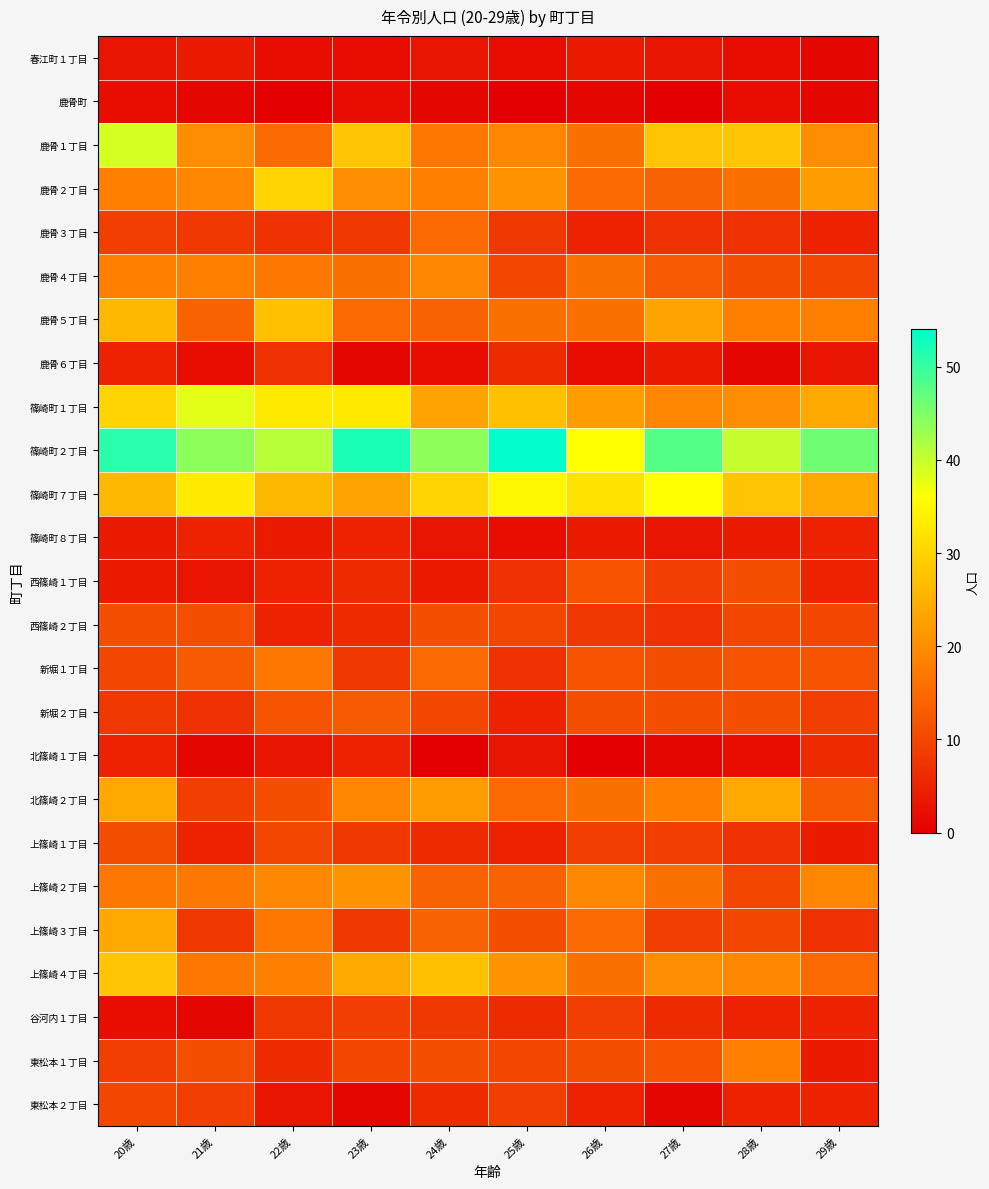

Reading right to left, extract all data points from this chart.

春江町１丁目: 29歳=1	28歳=2	27歳=3	26歳=4	25歳=2	24歳=3	23歳=2	22歳=2	21歳=4	20歳=3
鹿骨町: 29歳=1	28歳=2	27歳=0	26歳=1	25歳=0	24歳=1	23歳=2	22歳=0	21歳=1	20歳=2
鹿骨１丁目: 29歳=20	28歳=28	27歳=28	26歳=16	25歳=19	24歳=17	23歳=28	22歳=15	21歳=20	20歳=39
鹿骨２丁目: 29歳=22	28歳=16	27歳=14	26歳=15	25歳=21	24歳=18	23歳=20	22歳=30	21歳=19	20歳=18
鹿骨３丁目: 29歳=5	28歳=7	27歳=7	26歳=5	25歳=8	24歳=15	23歳=8	22歳=7	21歳=8	20歳=9
鹿骨４丁目: 29歳=10	28歳=11	27歳=13	26歳=16	25歳=10	24歳=19	23歳=16	22歳=17	21歳=18	20歳=18
鹿骨５丁目: 29歳=18	28歳=18	27歳=23	26歳=16	25歳=16	24歳=14	23歳=15	22歳=27	21歳=14	20歳=26
鹿骨６丁目: 29歳=3	28歳=1	27歳=4	26歳=2	25歳=6	24歳=2	23歳=1	22歳=7	21歳=2	20歳=5
篠崎町１丁目: 29歳=24	28歳=20	27歳=19	26歳=22	25歳=27	24歳=23	23歳=33	22歳=33	21歳=38	20歳=30
篠崎町２丁目: 29歳=46	28歳=40	27歳=48	26歳=36	25歳=54	24歳=44	23歳=52	22歳=41	21歳=44	20歳=51
篠崎町７丁目: 29歳=24	28歳=28	27歳=36	26歳=32	25歳=35	24歳=30	23歳=23	22歳=26	21歳=33	20歳=26
篠崎町８丁目: 29歳=5	28歳=4	27歳=3	26歳=4	25歳=2	24歳=3	23歳=5	22歳=4	21歳=5	20歳=4
西篠崎１丁目: 29歳=5	28歳=11	27歳=9	26歳=12	25歳=7	24歳=4	23歳=6	22歳=5	21歳=3	20歳=4
西篠崎２丁目: 29歳=10	28歳=10	27歳=7	26歳=8	25歳=10	24歳=11	23歳=6	22歳=5	21歳=11	20歳=11
新堀１丁目: 29歳=12	28歳=12	27歳=11	26歳=12	25歳=7	24歳=15	23歳=8	22歳=17	21歳=13	20歳=10
新堀２丁目: 29歳=9	28歳=11	27歳=11	26歳=11	25歳=5	24歳=10	23歳=13	22歳=12	21歳=7	20歳=8
北篠崎１丁目: 29歳=6	28歳=2	27歳=1	26歳=0	25歳=3	24歳=0	23歳=5	22歳=3	21歳=1	20歳=5
北篠崎２丁目: 29歳=13	28歳=24	27歳=18	26歳=16	25歳=15	24歳=22	23歳=19	22歳=11	21歳=9	20歳=24
上篠崎１丁目: 29歳=4	28歳=7	27歳=9	26歳=9	25歳=5	24歳=6	23歳=8	22歳=10	21歳=5	20歳=11
上篠崎２丁目: 29歳=19	28歳=10	27歳=16	26歳=19	25歳=14	24歳=14	23歳=21	22歳=19	21歳=17	20歳=17
上篠崎３丁目: 29歳=7	28歳=10	27歳=9	26歳=15	25歳=11	24歳=14	23歳=8	22歳=17	21歳=8	20歳=24
上篠崎４丁目: 29歳=15	28歳=19	27歳=20	26歳=16	25歳=21	24歳=27	23歳=24	22歳=18	21歳=17	20歳=28
谷河内１丁目: 29歳=5	28歳=5	27歳=6	26歳=9	25歳=6	24歳=8	23歳=9	22歳=8	21歳=1	20歳=2
東松本１丁目: 29歳=4	28歳=18	27歳=12	26歳=11	25歳=10	24歳=11	23歳=10	22歳=6	21歳=11	20歳=9
東松本２丁目: 29歳=5	28歳=5	27歳=1	26歳=5	25歳=9	24歳=6	23歳=1	22歳=3	21歳=9	20歳=10